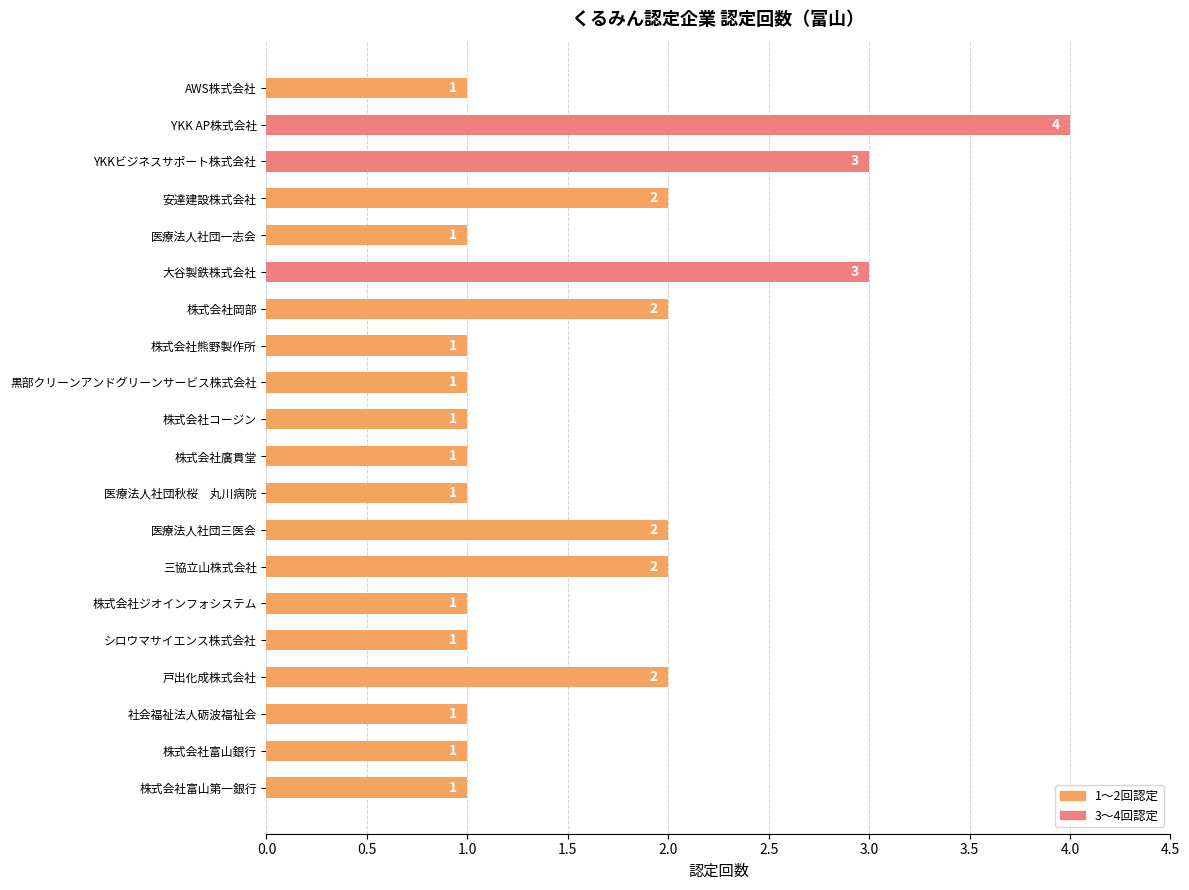

Reading bottom to top, list all the values displayed in this chart.

1	1	1	2	1	1	2	2	1	1	1	1	1	2	3	1	2	3	4	1